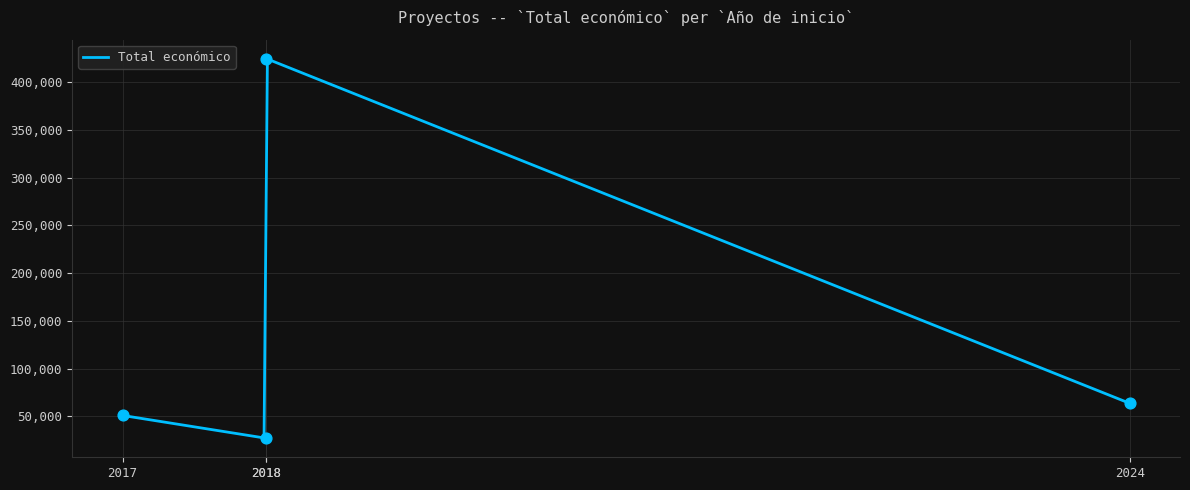

Approximately how many times larger is the value at 2017 compared to 2024?

0.8